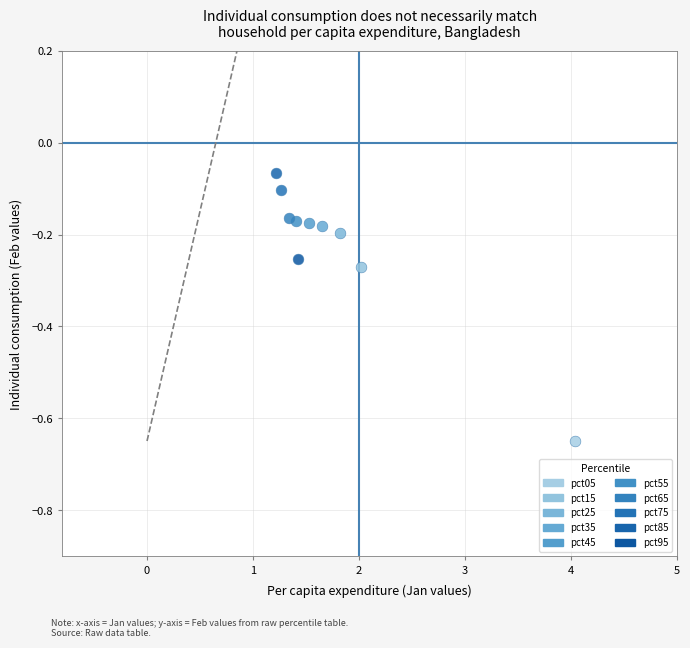

What are all the series names shown in the legend?

pct05, pct15, pct25, pct35, pct45, pct55, pct65, pct75, pct85, pct95